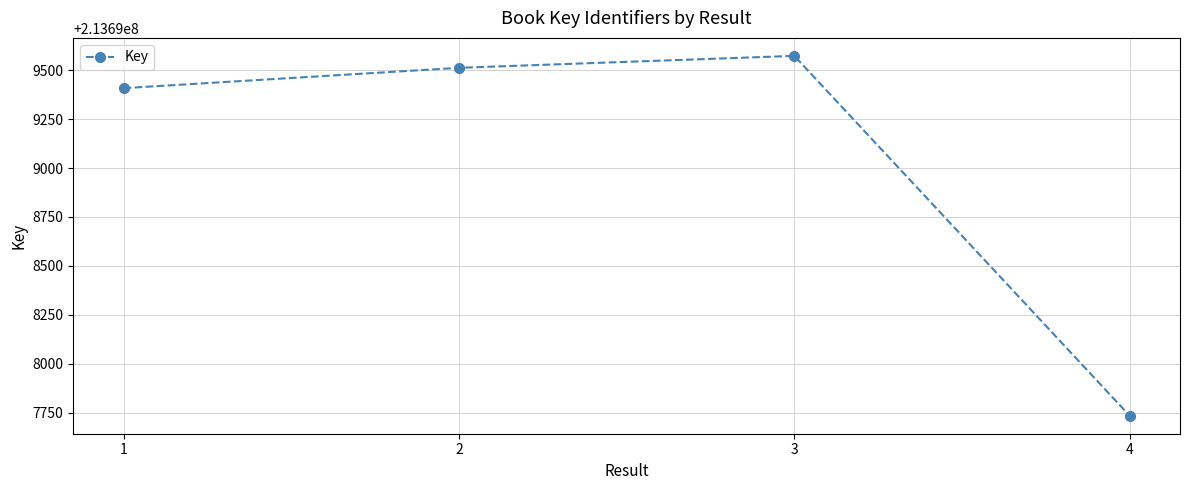

Reading right to left, transcribe all the data shown in this chart.

213697734	213699573	213699512	213699408